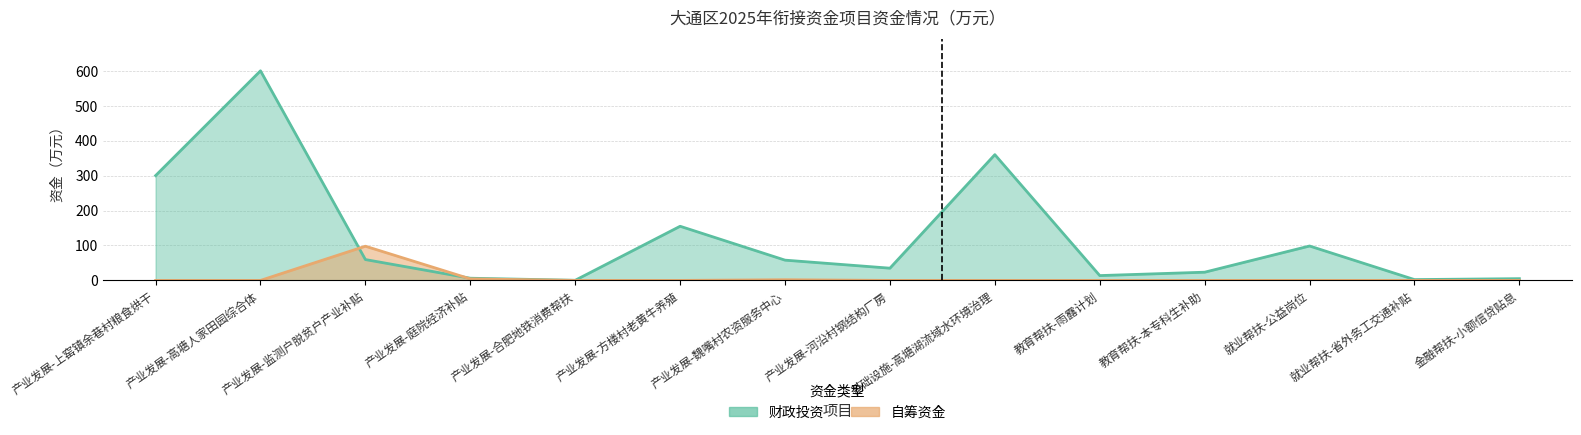

What are all the series names shown in the legend?

财政投资, 自筹资金